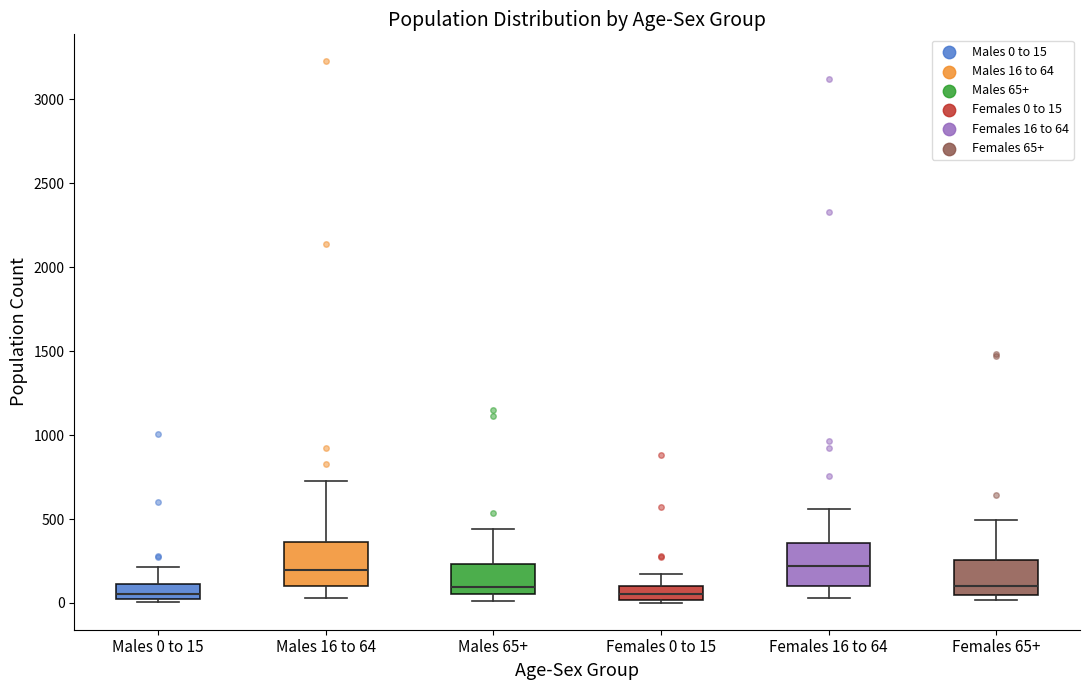

Where does the lower whisker of the box for Males 16 to 64 end on the y-axis? The values are not printed on the chart, so give them approximately, as read against the axis.

50